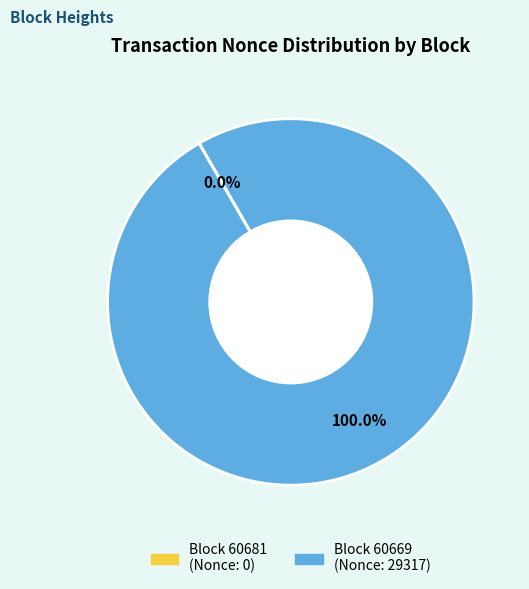

Is there any slice that represents more than half of the pie?

Yes